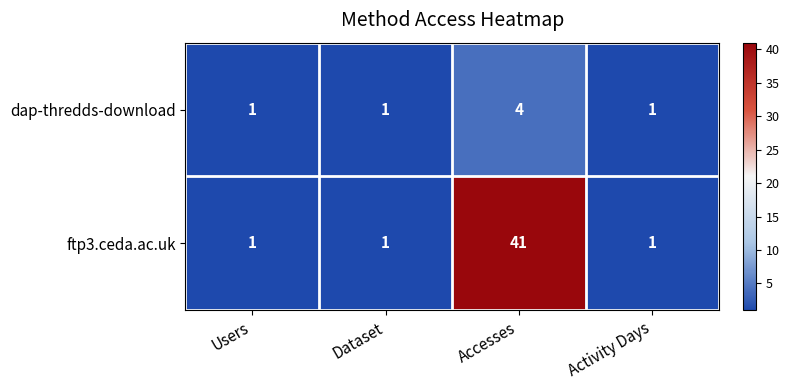

True or false: dap-thredds-download has a value of 1 at Accesses.

False